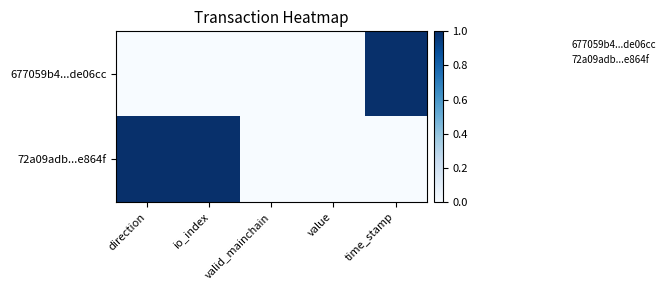

Count the number of categories in the chart.

5